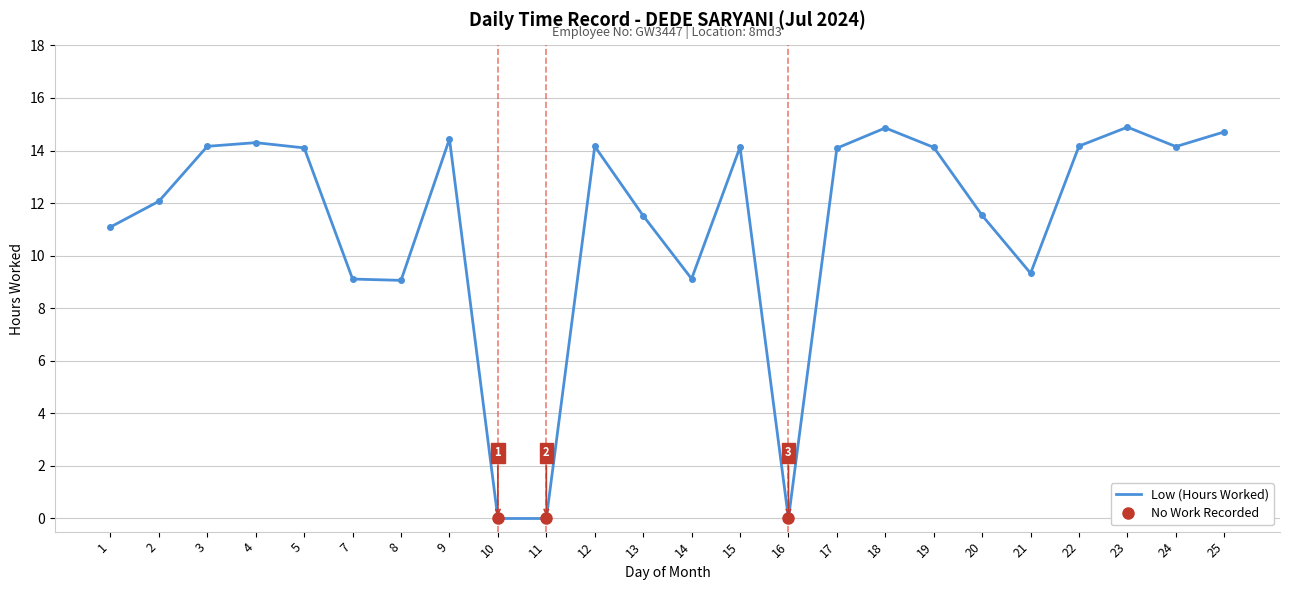

Reading right to left, what are all the values shown in this chart?

25=14.7	24=14.2	23=14.9	22=14.2	21=9.3	20=11.5	19=14.1	18=14.9	17=14.1	16=0.0	15=14.1	14=9.1	13=11.5	12=14.2	11=0.0	10=0.0	9=14.4	8=9.1	7=9.1	5=14.1	4=14.3	3=14.2	2=12.1	1=11.1